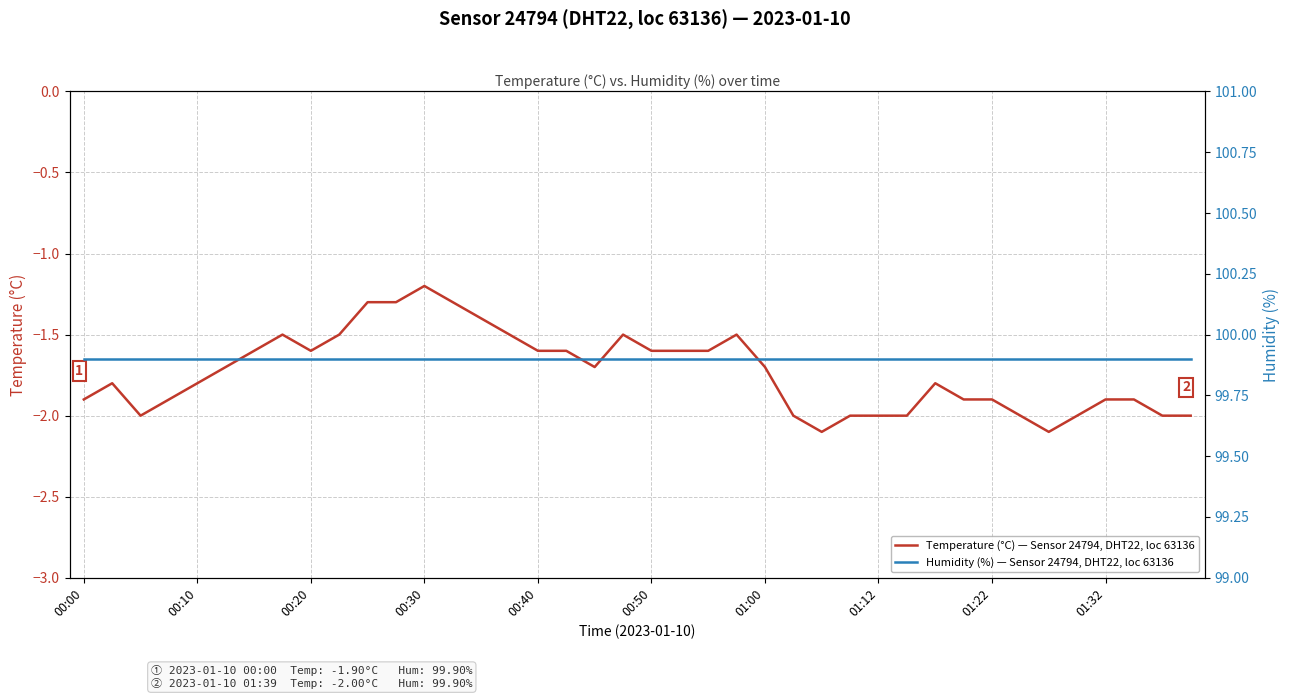

At how many categories does at least one series exceed 98?

40